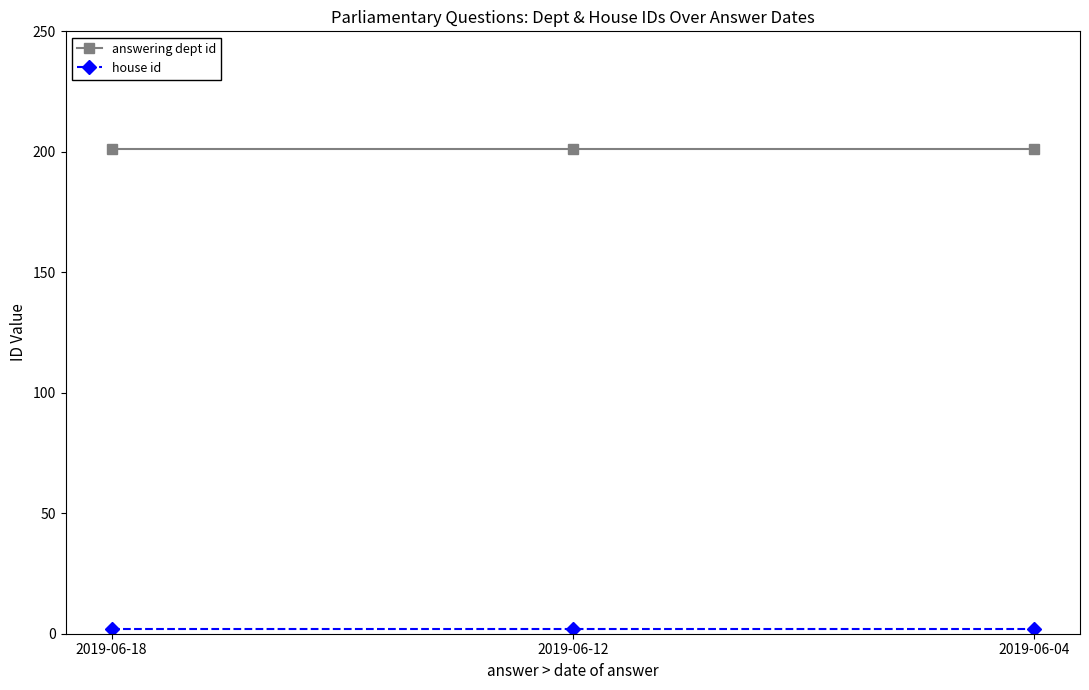

What is the greatest value displayed?

201